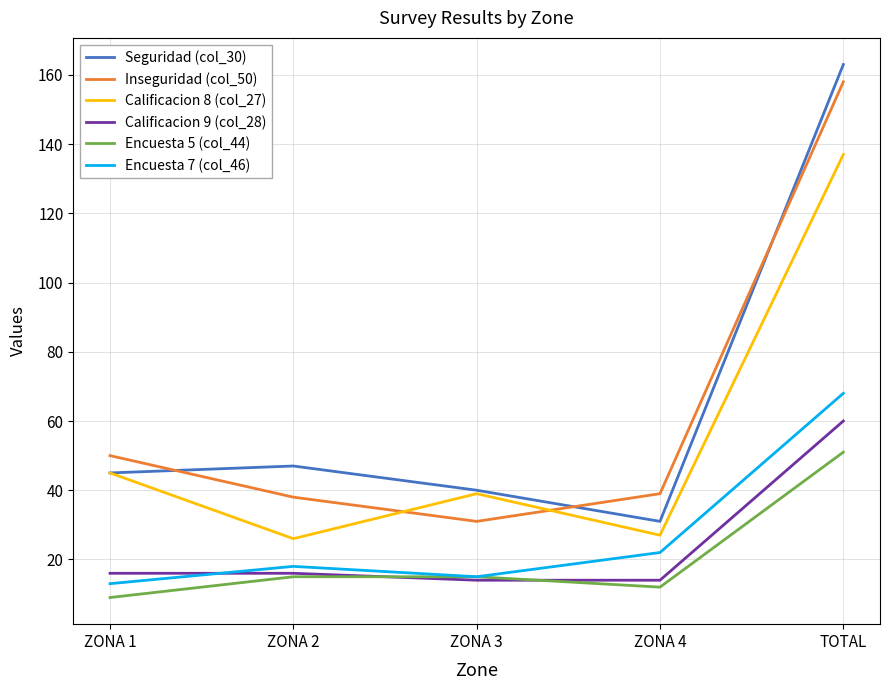

What is the sum of the Inseguridad (col_50) values at ZONA 4 and ZONA 3?

70